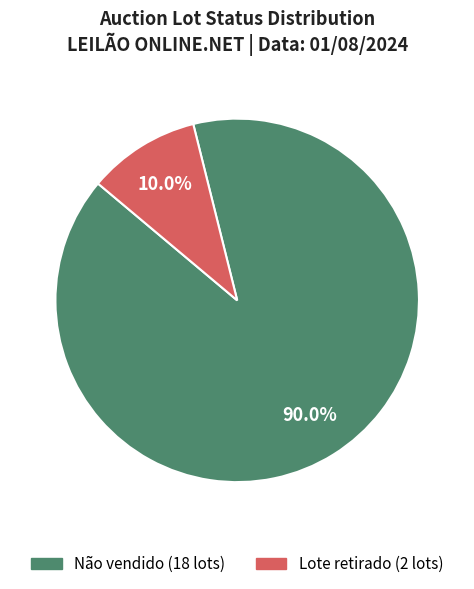

Rank the categories by value from lowest to highest.

Lote retirado, Não vendido